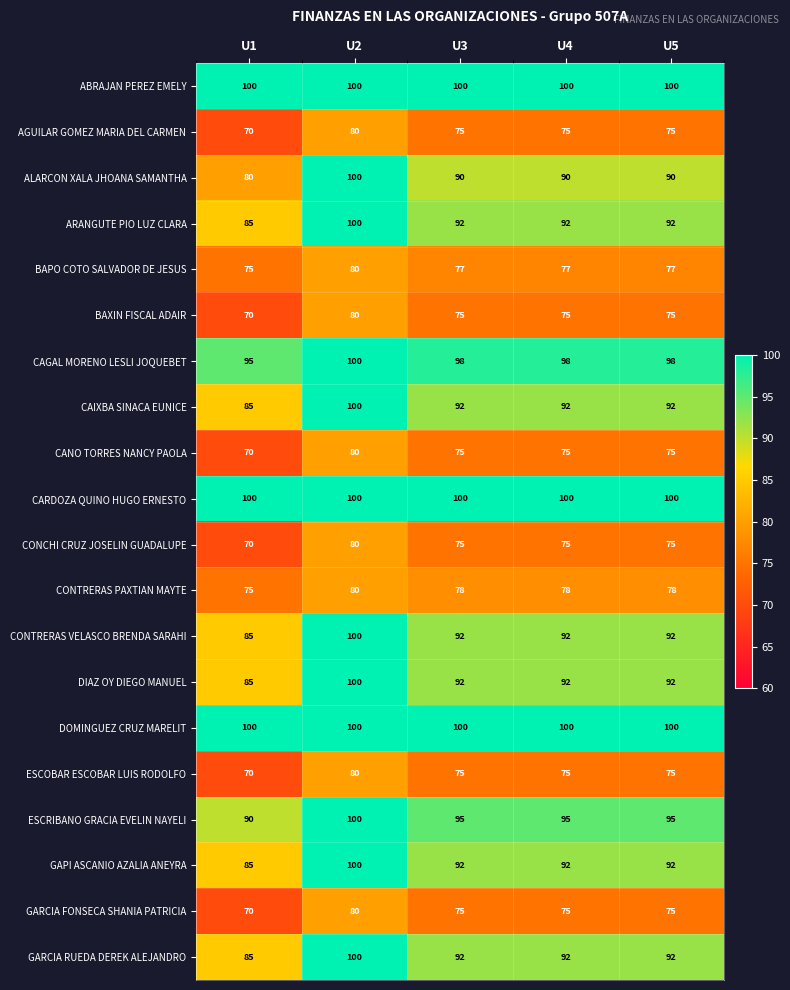

Where does the DIAZ OY DIEGO MANUEL series first go above 92?

U2